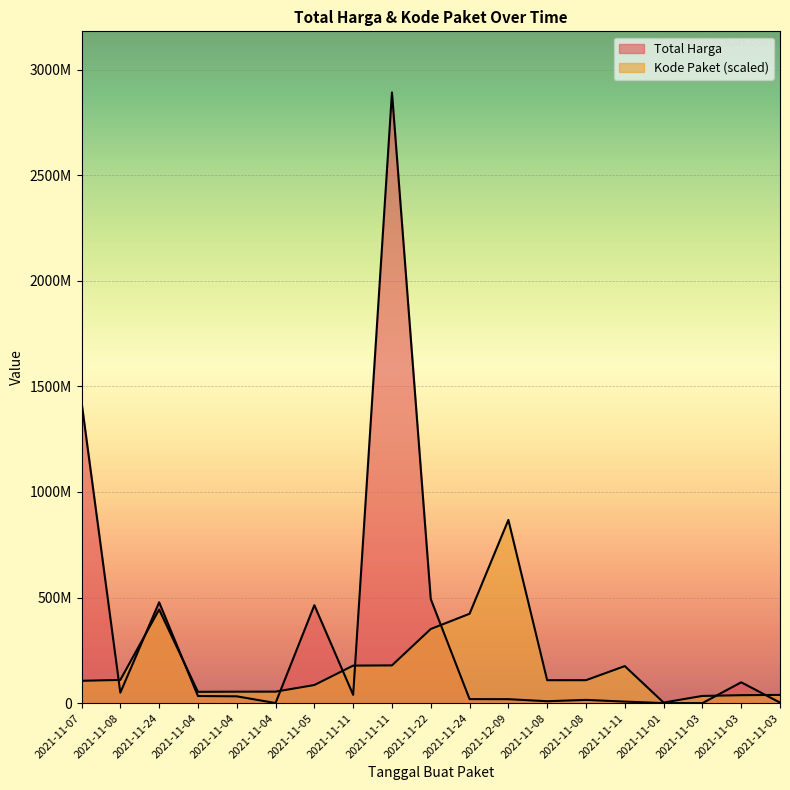

Which series changed the most between 2021-11-04 and 2021-11-04?

Total Harga